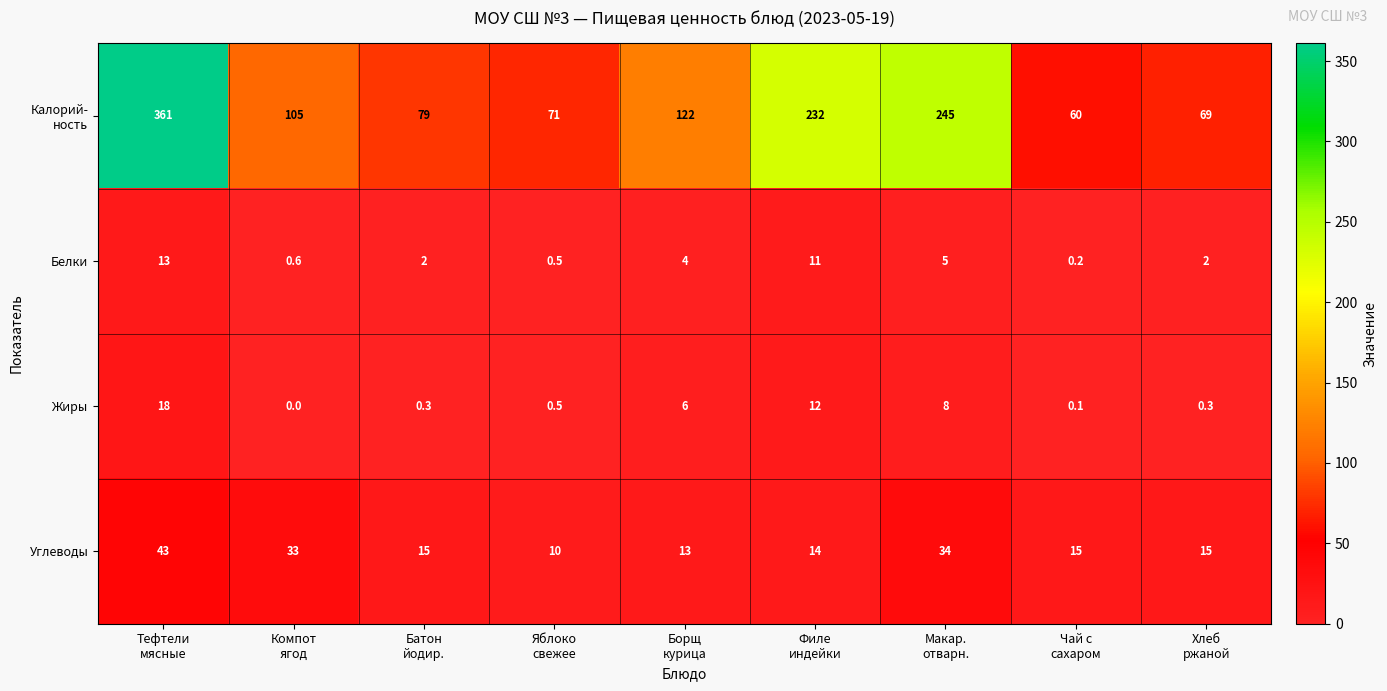

What is the maximum value shown in the chart?

361.0